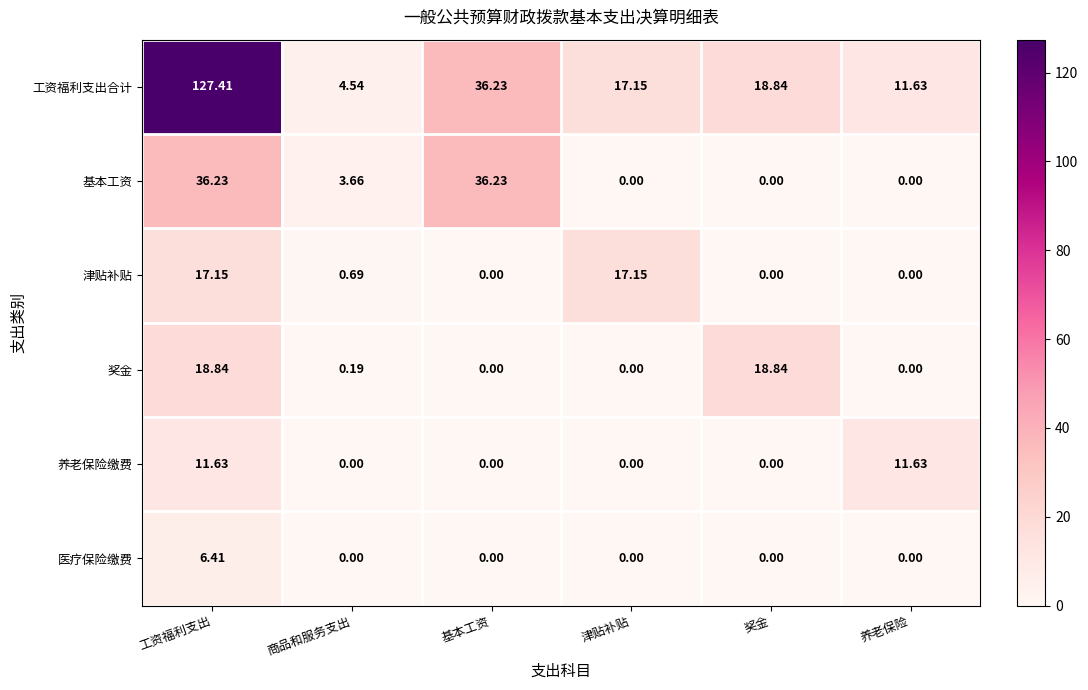

How many categories are shown in the chart?

6